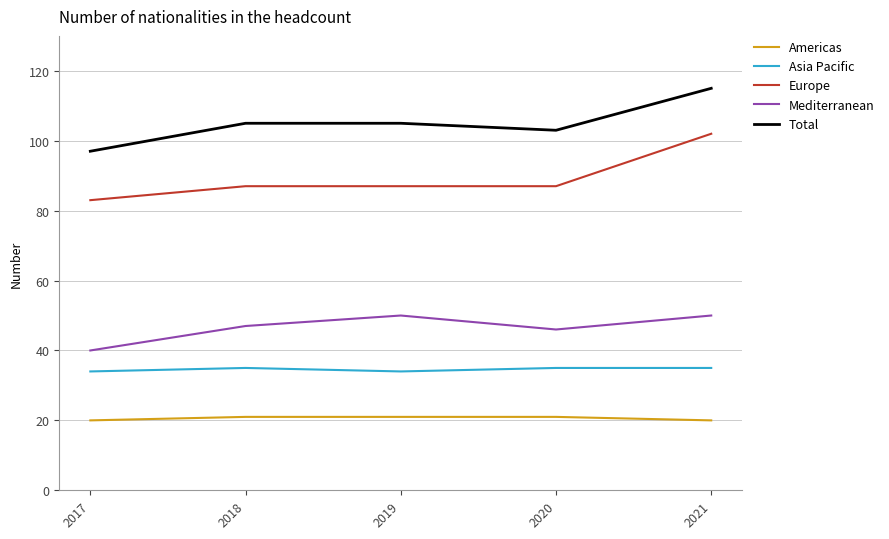

What is the spread (max minus min) of values at 2017?

77